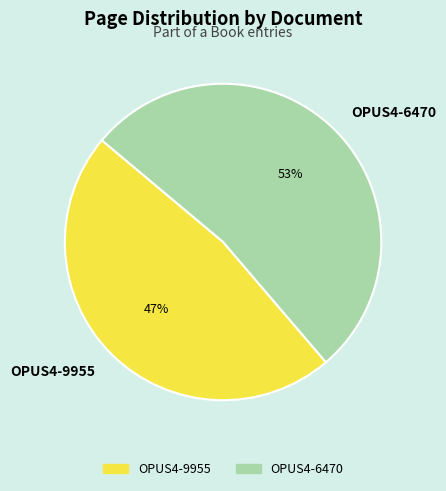

The OPUS4-9955 slice represents 54% of the pie. True or false?

False